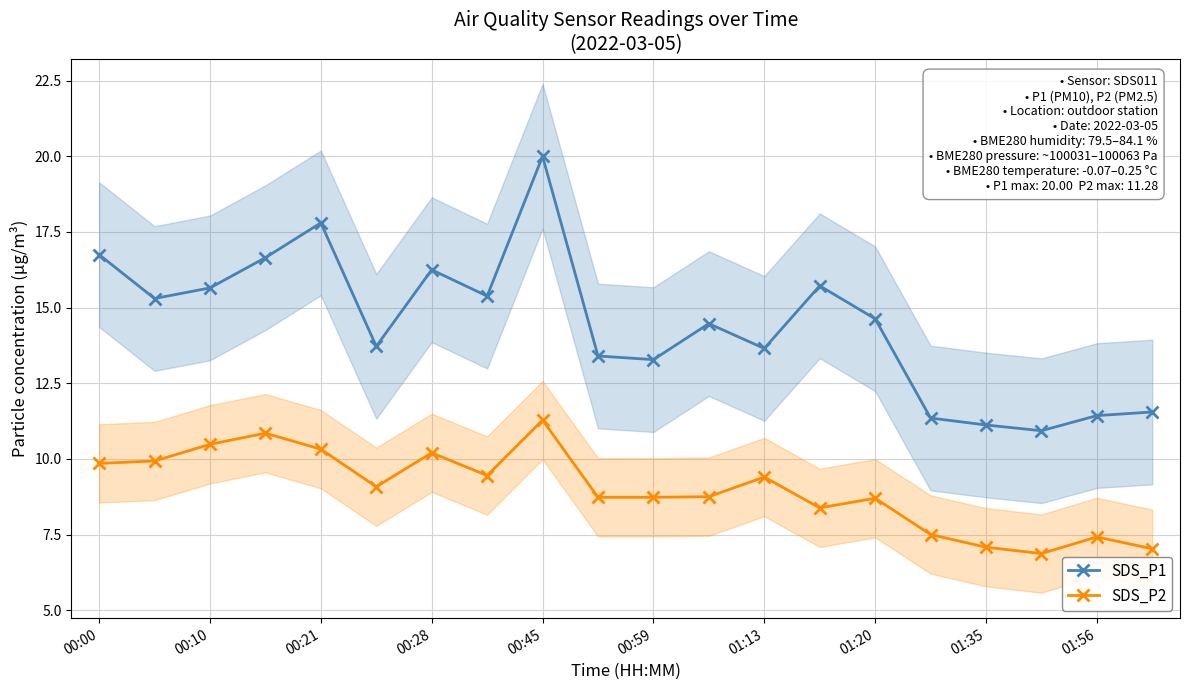

What is the approximate value of SDS_P1 at 01:56?

11.4